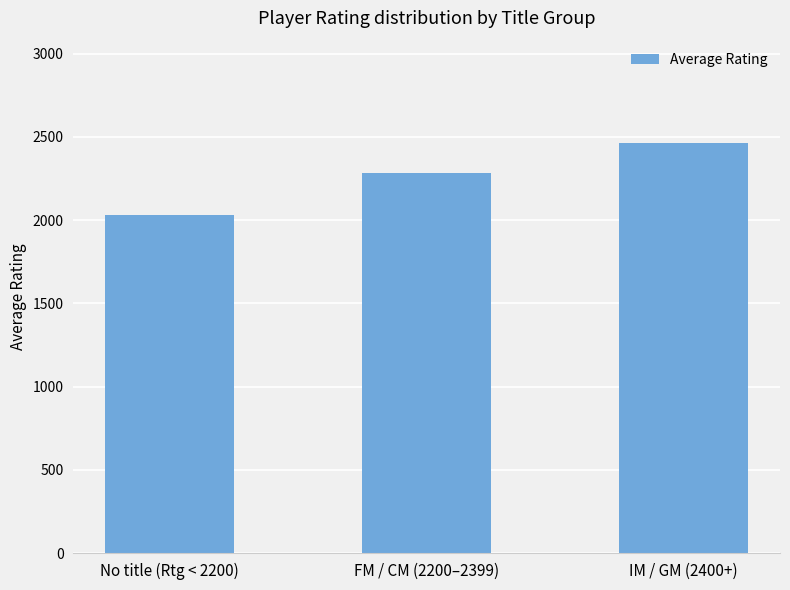

What is the label of the 1st bar from the left?

No title (Rtg < 2200)